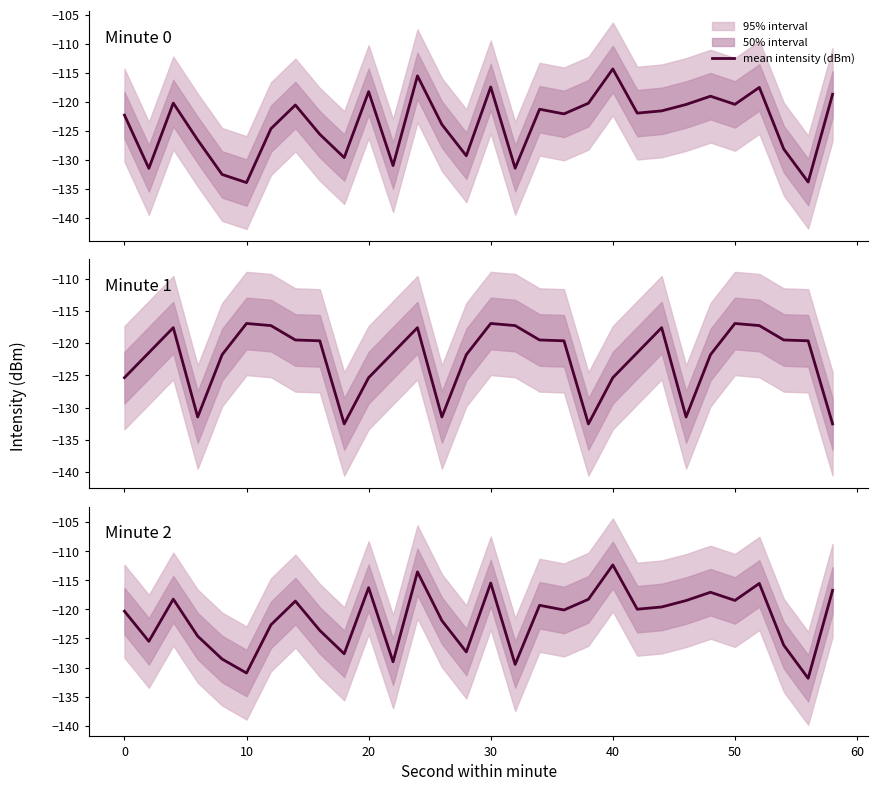

How many interior local peaks (higher than both neighbors) does the data have?

9